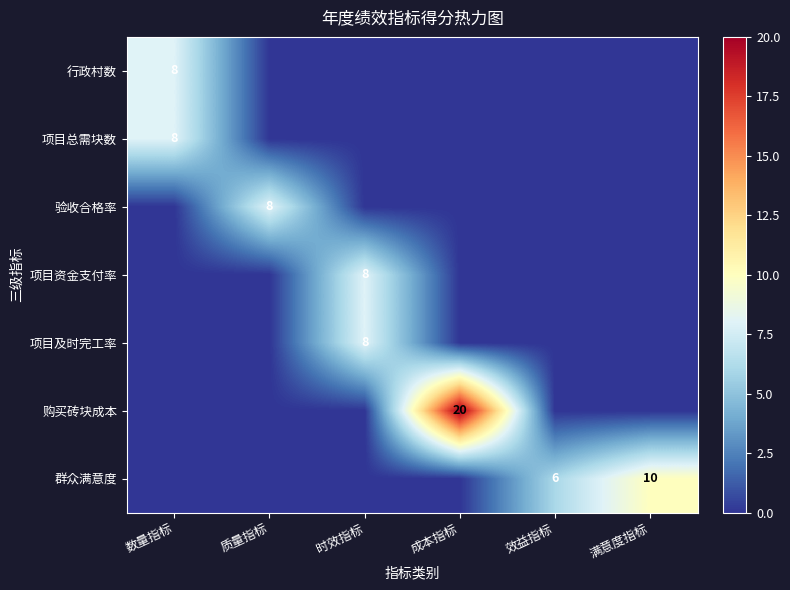

Rank the series at 质量指标 from highest to lowest value.

验收合格率, 行政村数, 项目总需块数, 项目资金支付率, 项目及时完工率, 购买砖块成本, 群众满意度